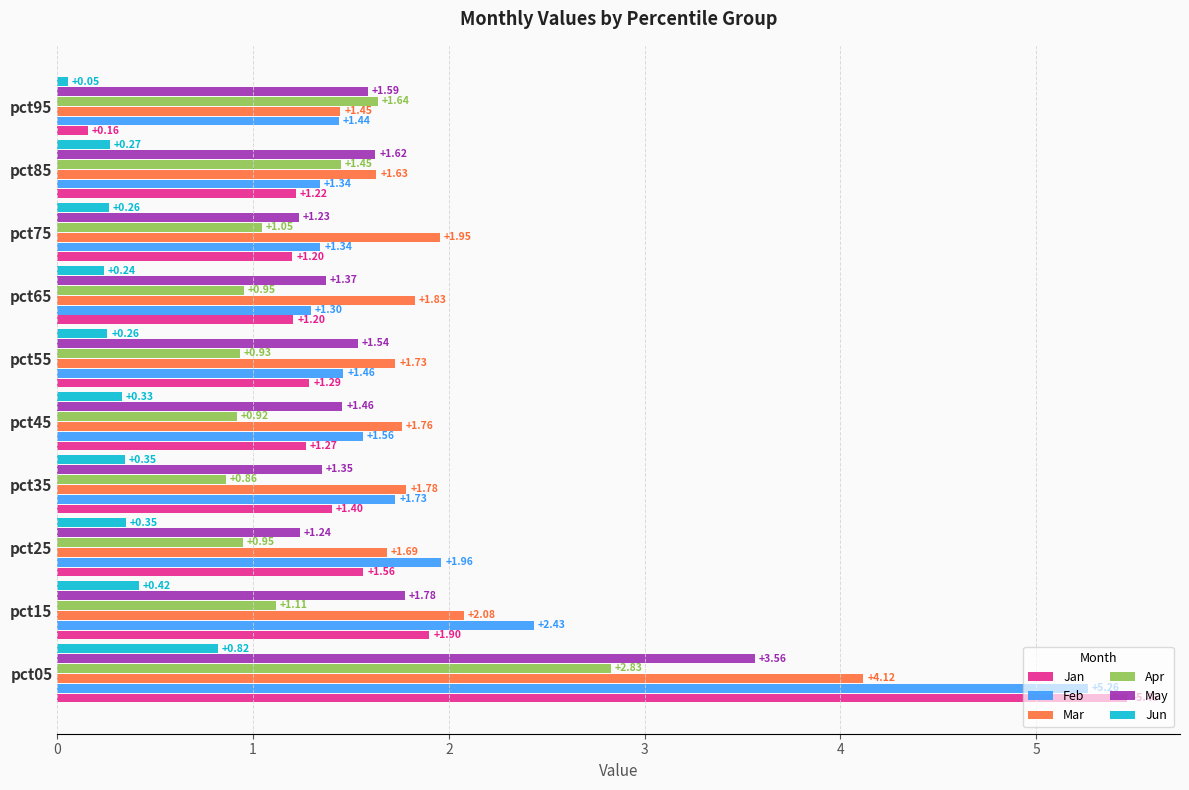

What is the average value of the Apr series?

1.3